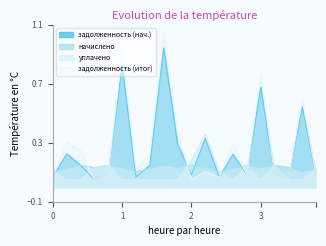

List the series in order of their overall mean, highest first.

задолженность (итог), задолженность (нач.), начислено, уплачено